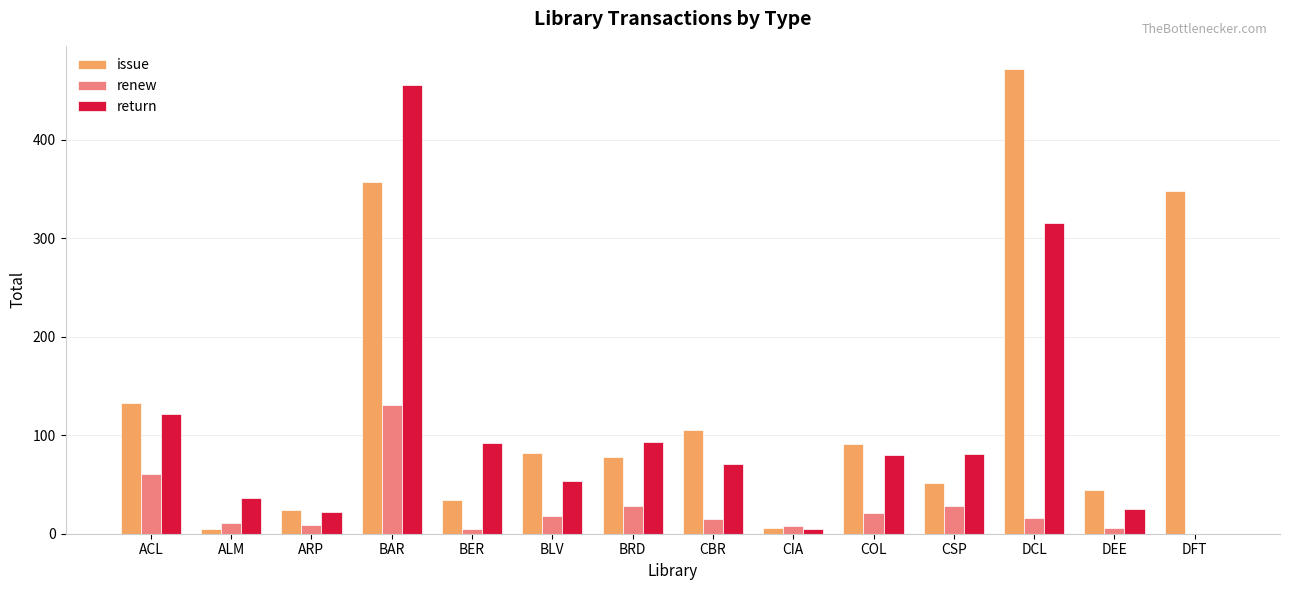

Which series has the largest total across all categories?

issue